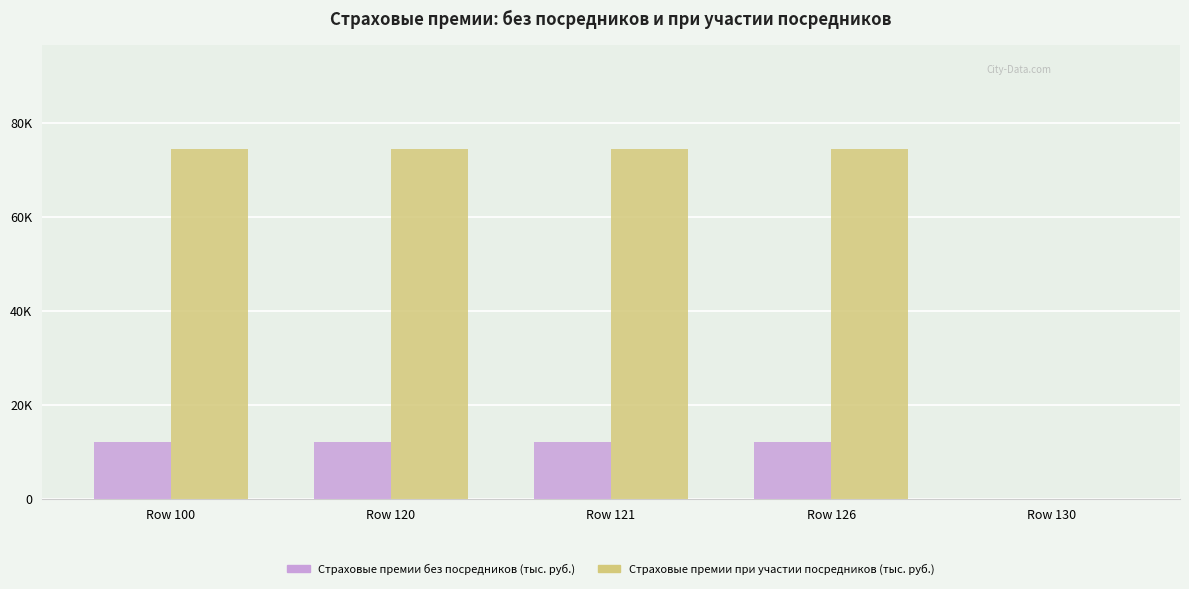

At which category is the sum across all series the highest?

Row 100